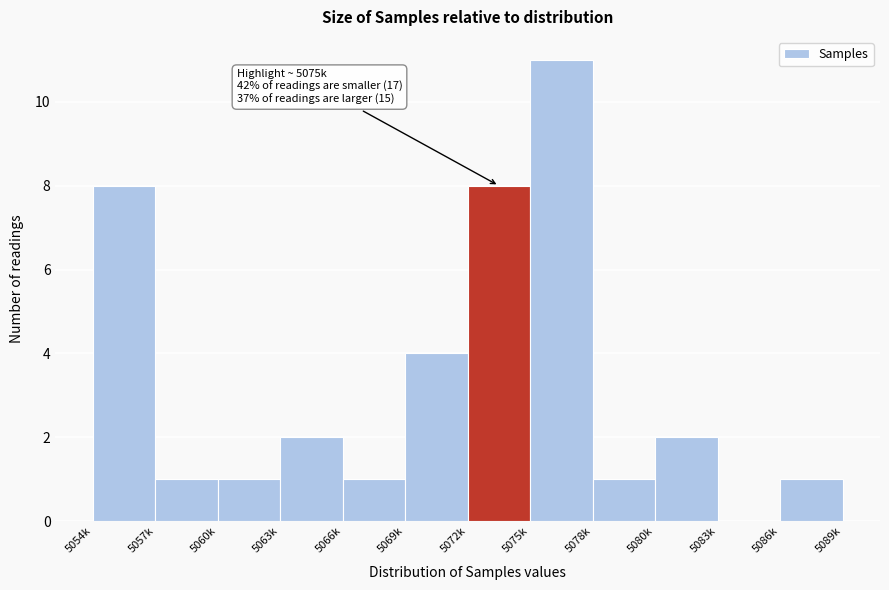

Reading left to right, transcribe all the data shown in this chart.

5054k=8	5057k=1	5060k=1	5063k=2	5066k=1	5069k=4	5072k=8	5075k=11	5078k=1	5080k=2	5083k=0	5086k=1